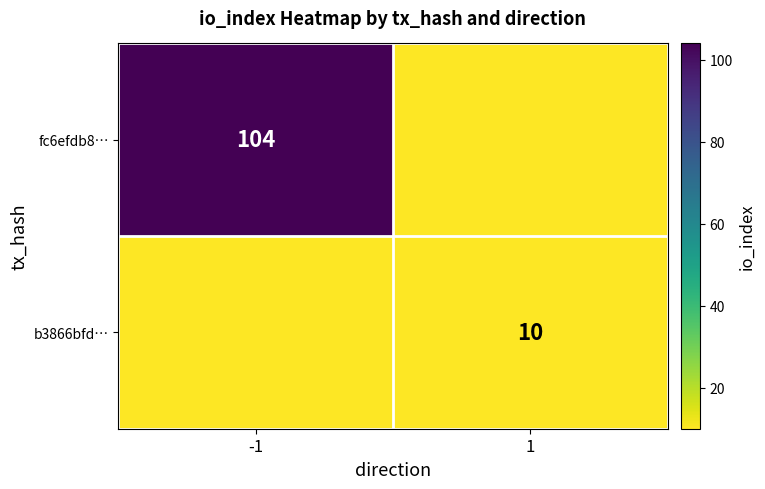

True or false: fc6efdb8… has a value of 104 at -1.

True